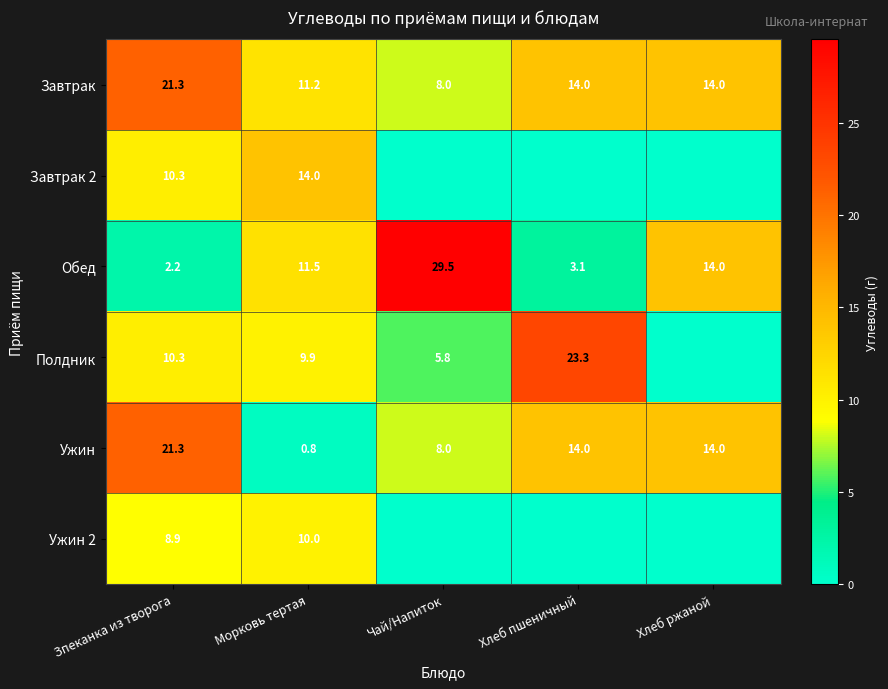

Which category has the lowest value across all series?

Чай/Напиток